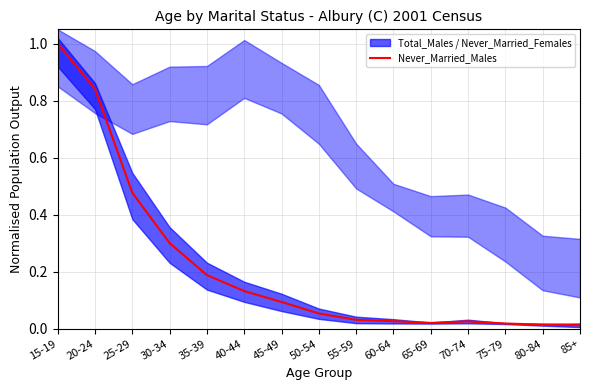

At which label is the value closest to 0?

85+